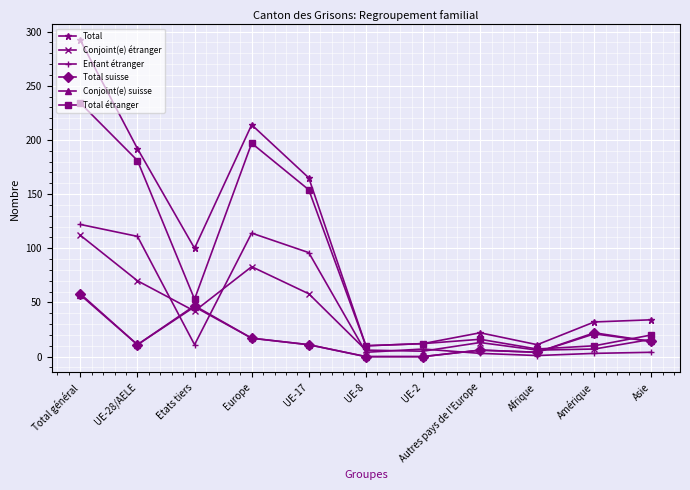

What is the average value of the Conjoint(e) suisse series?

17